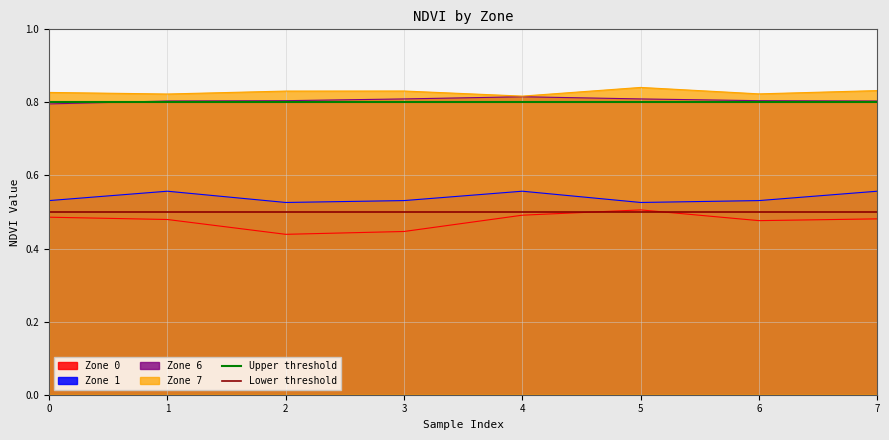

What is the sum of the Lower threshold values at 1 and 0?

1.0